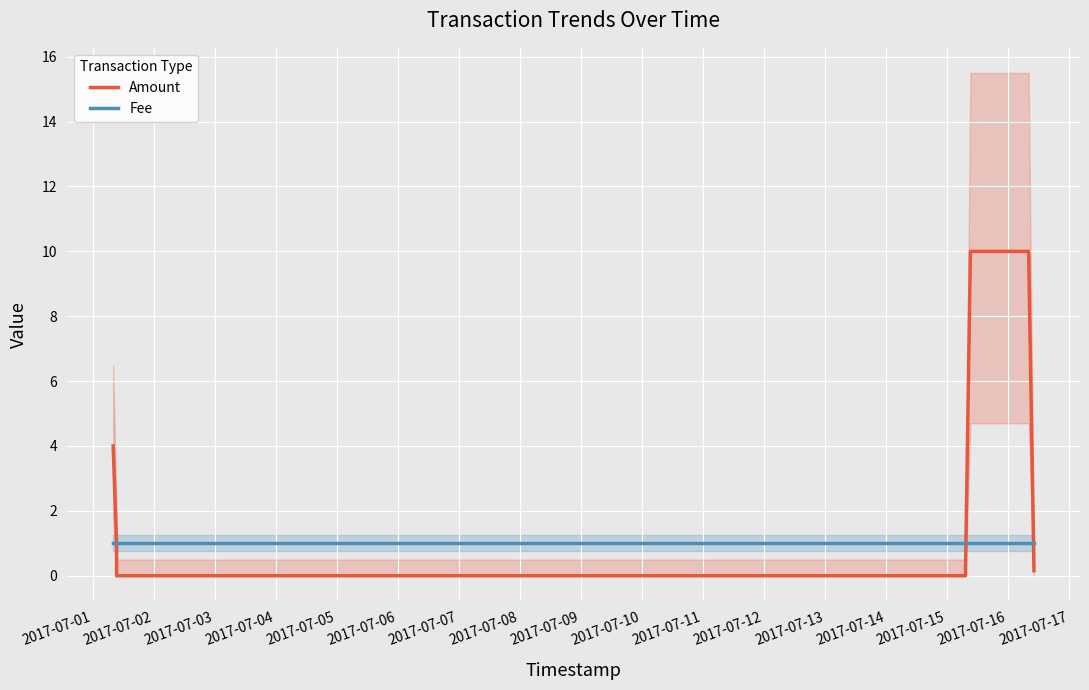

Is the value of Amount at 2017-07-07 greater than the value of Fee at 2017-07-01?

No